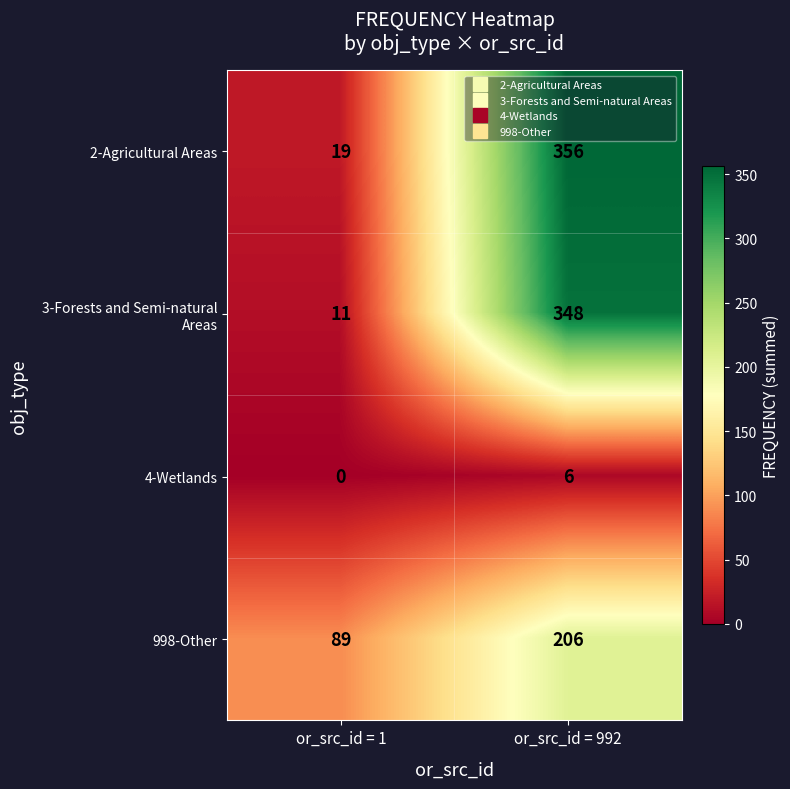

What is the average value of the 4-Wetlands series?

3